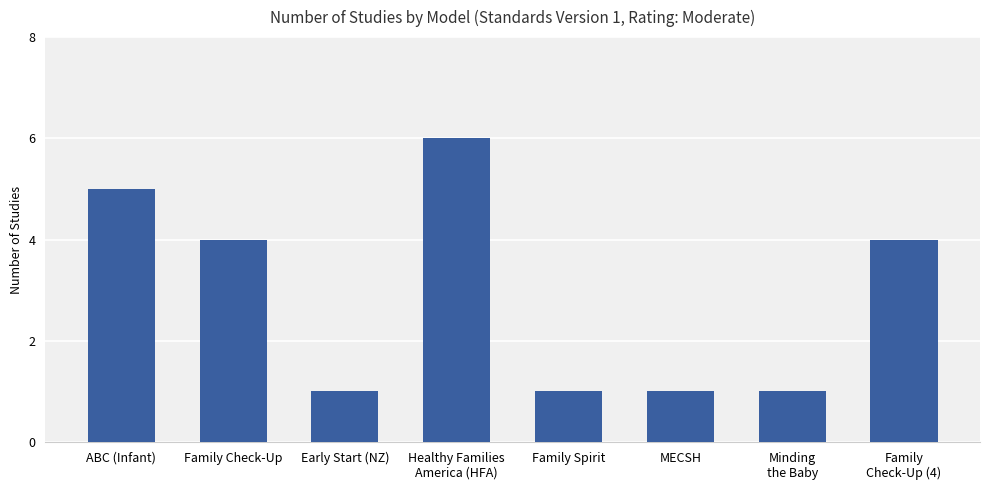

What is the difference between the values at Minding
the Baby and Healthy Families
America (HFA)?

5